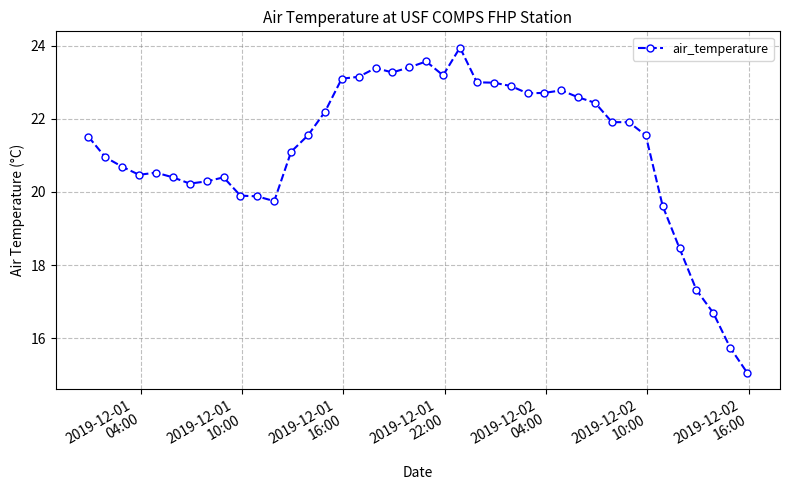

What is the value of the 39th point from the left?

15.7